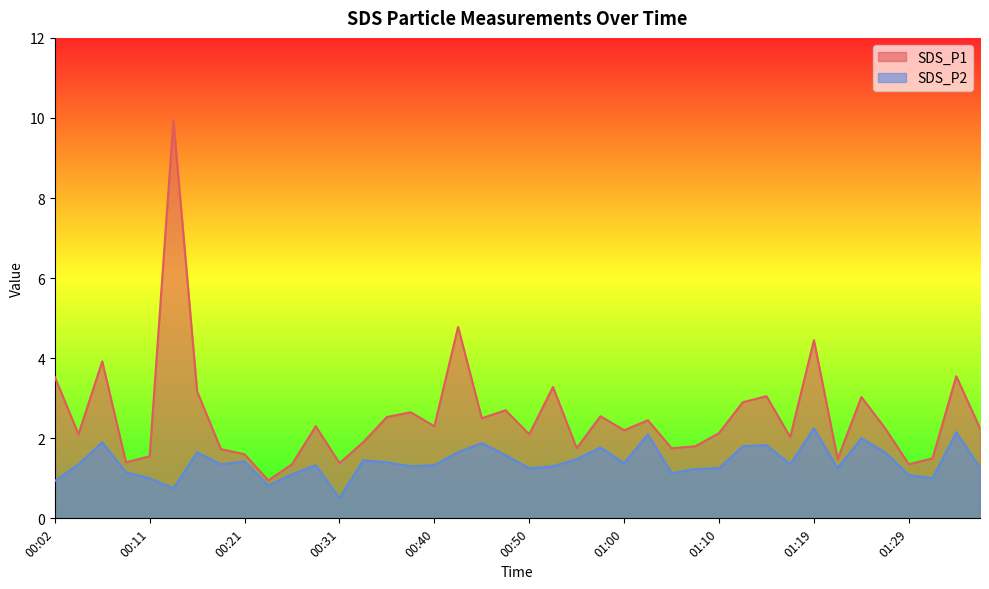

The SDS_P2 series shows 0.8 at 00:14. True or false?

True